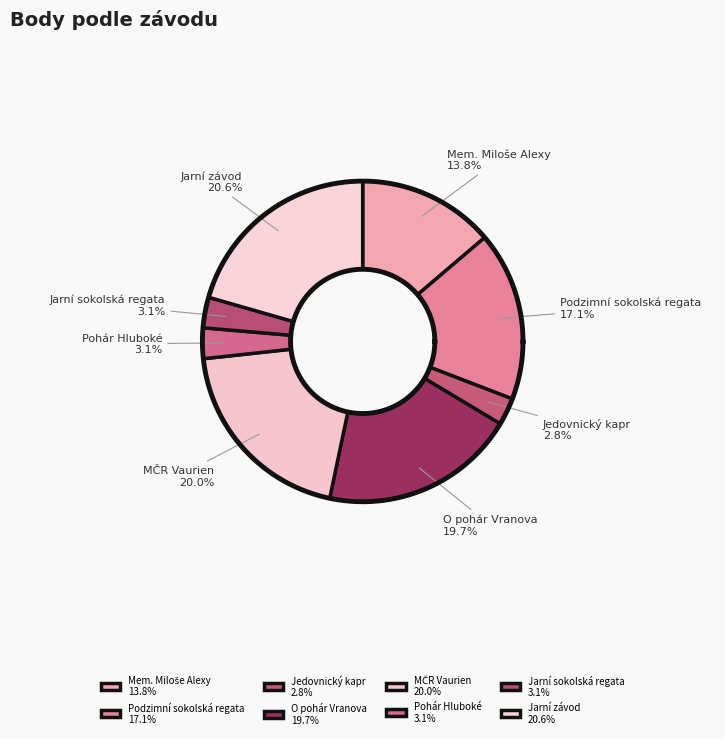

What is the largest slice in the pie chart?

Jarní závod